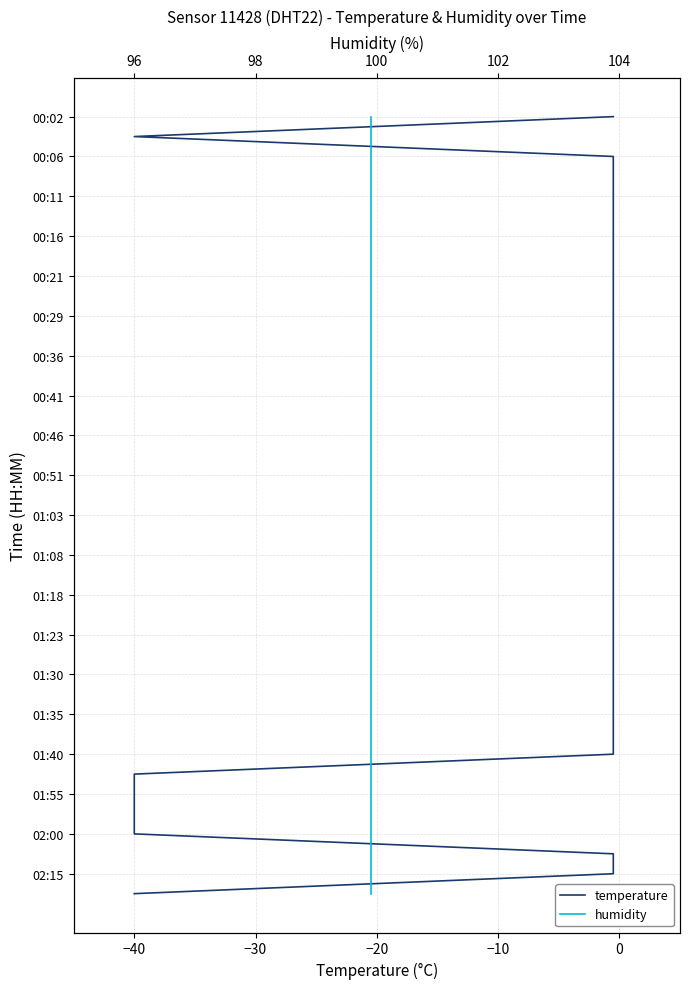

The humidity series shows 3 at −30. True or false?

False